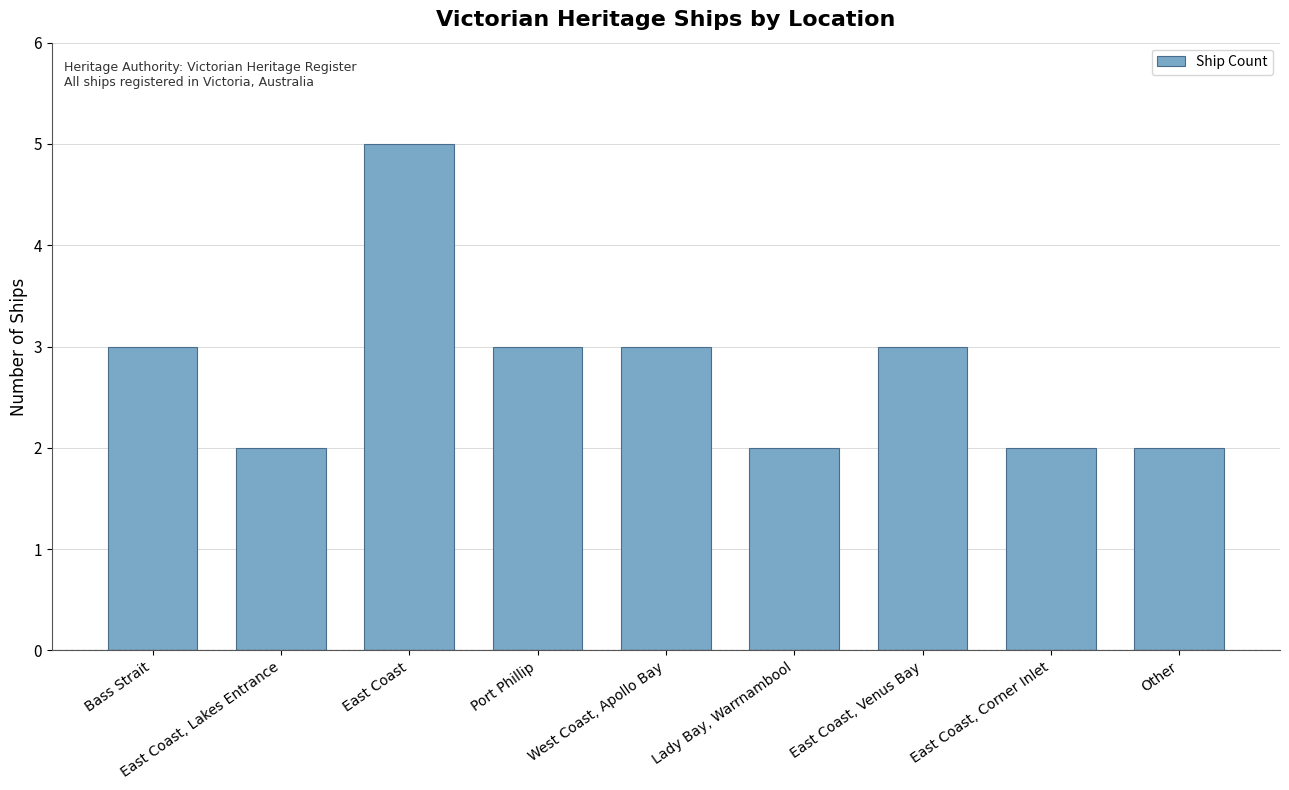

How many data points does each series have?

9